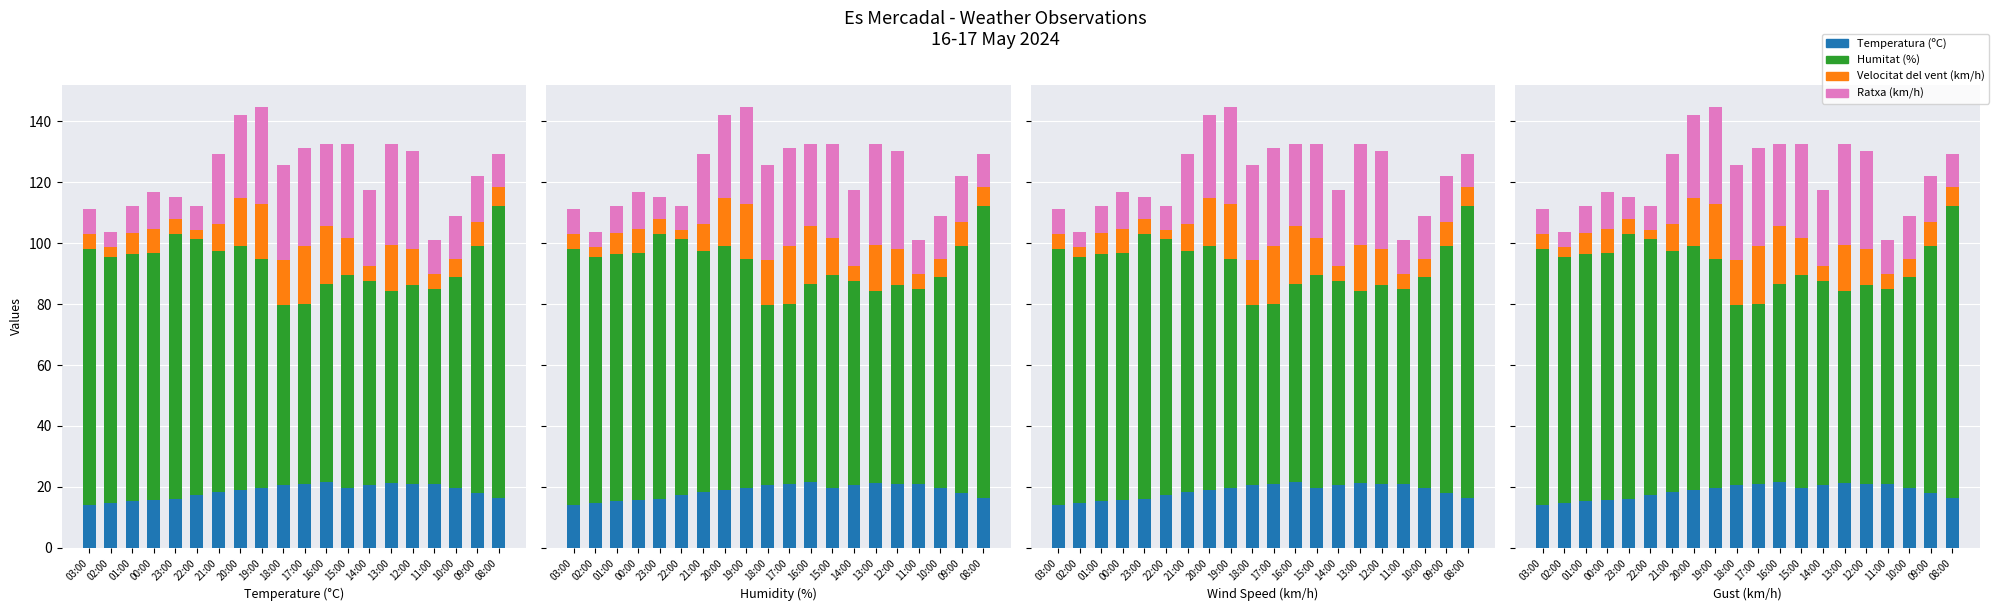

What is the difference between the maximum and second lowest values in the Humitat (%) series?

37.0